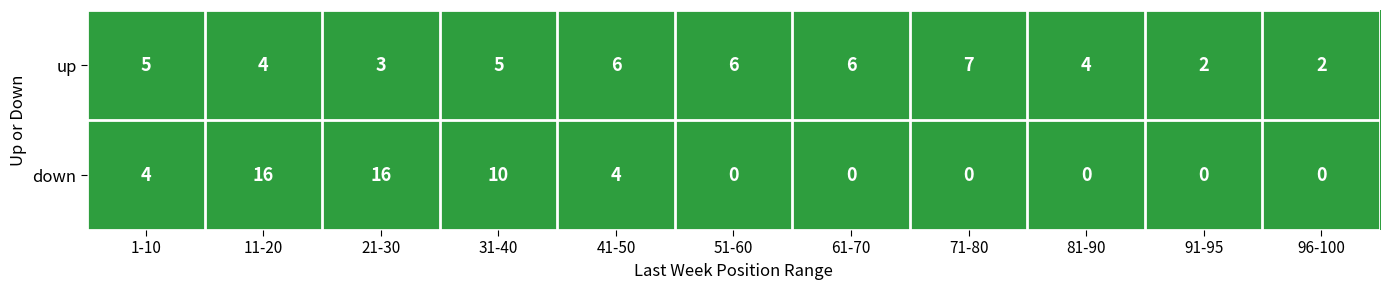

What is the spread (max minus min) of values at 21-30?

13